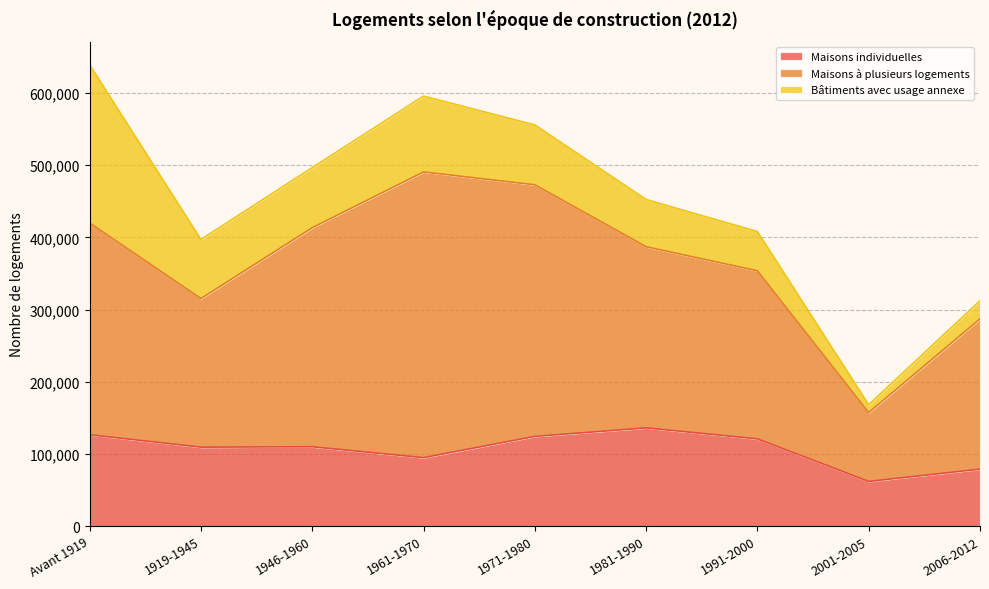

Which series has the largest range (max minus min)?

Maisons à plusieurs logements